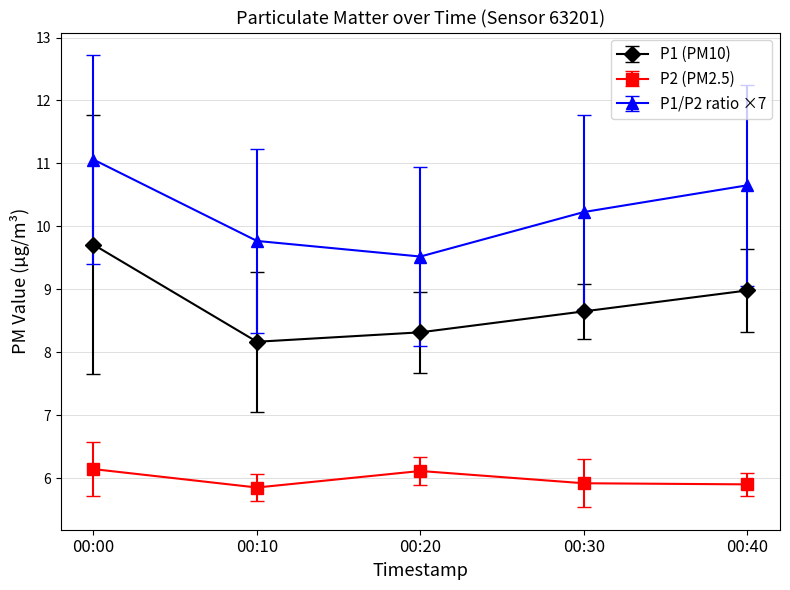

How many series are shown in this chart?

3